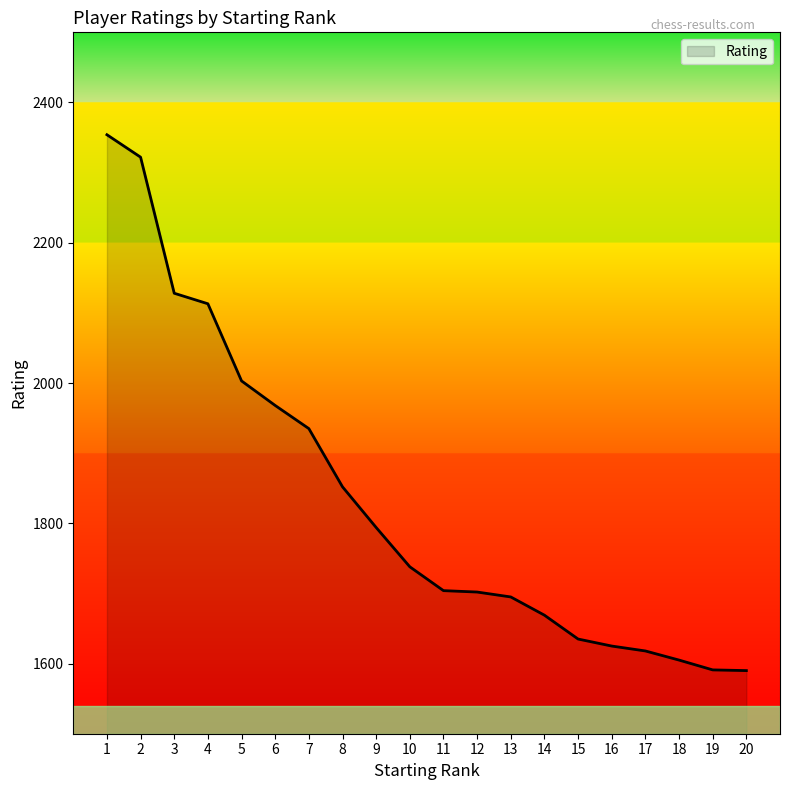

What is the approximate value at 1?

2354